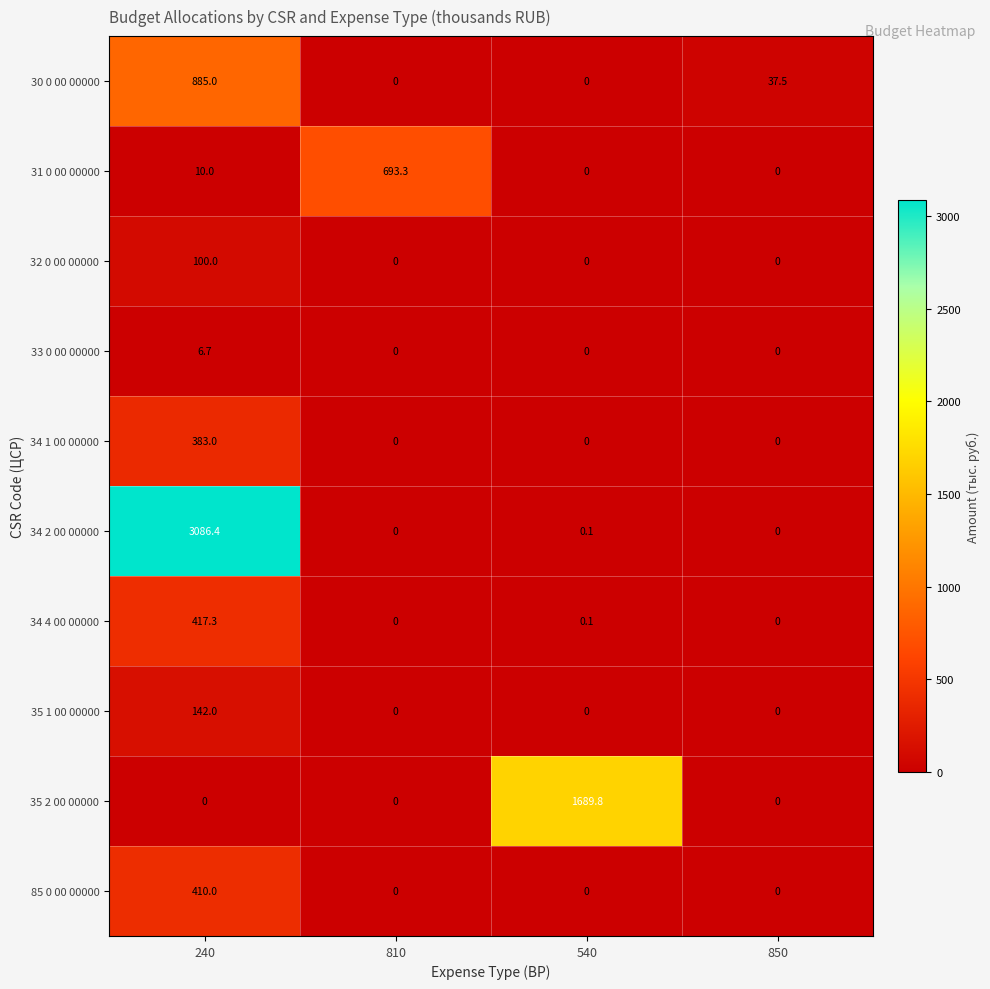

What is the total value across all series at 850?

37.5